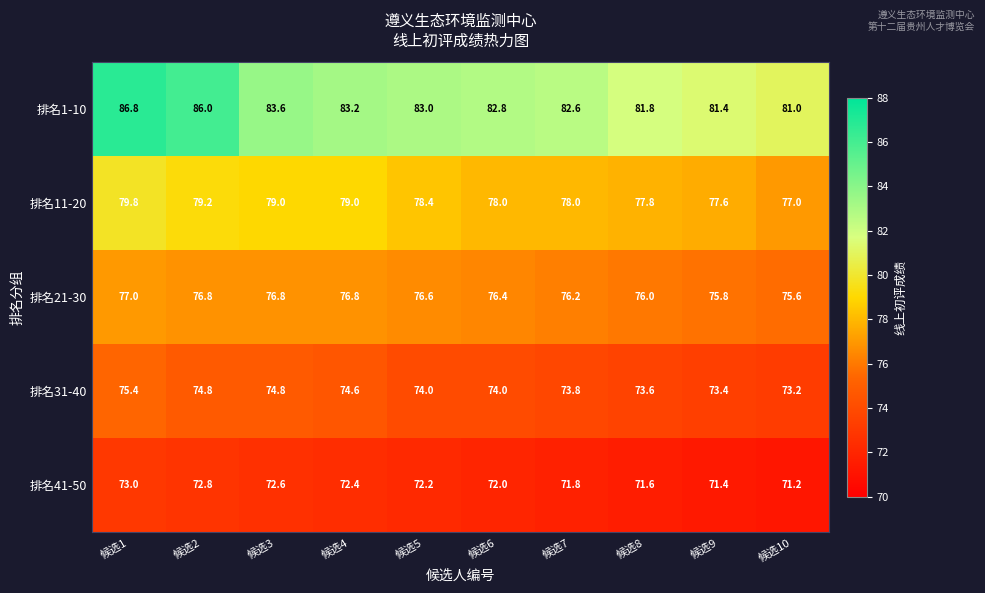

What is the sum of all 排名11-20 values?

783.8